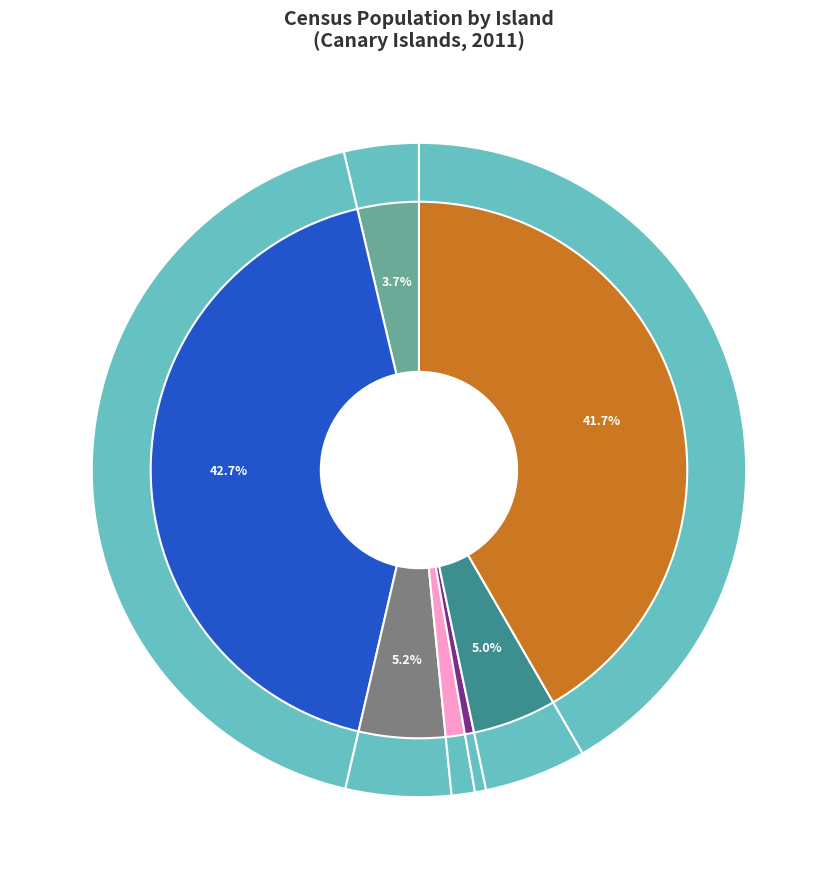

How many segments does this pie chart have?

7